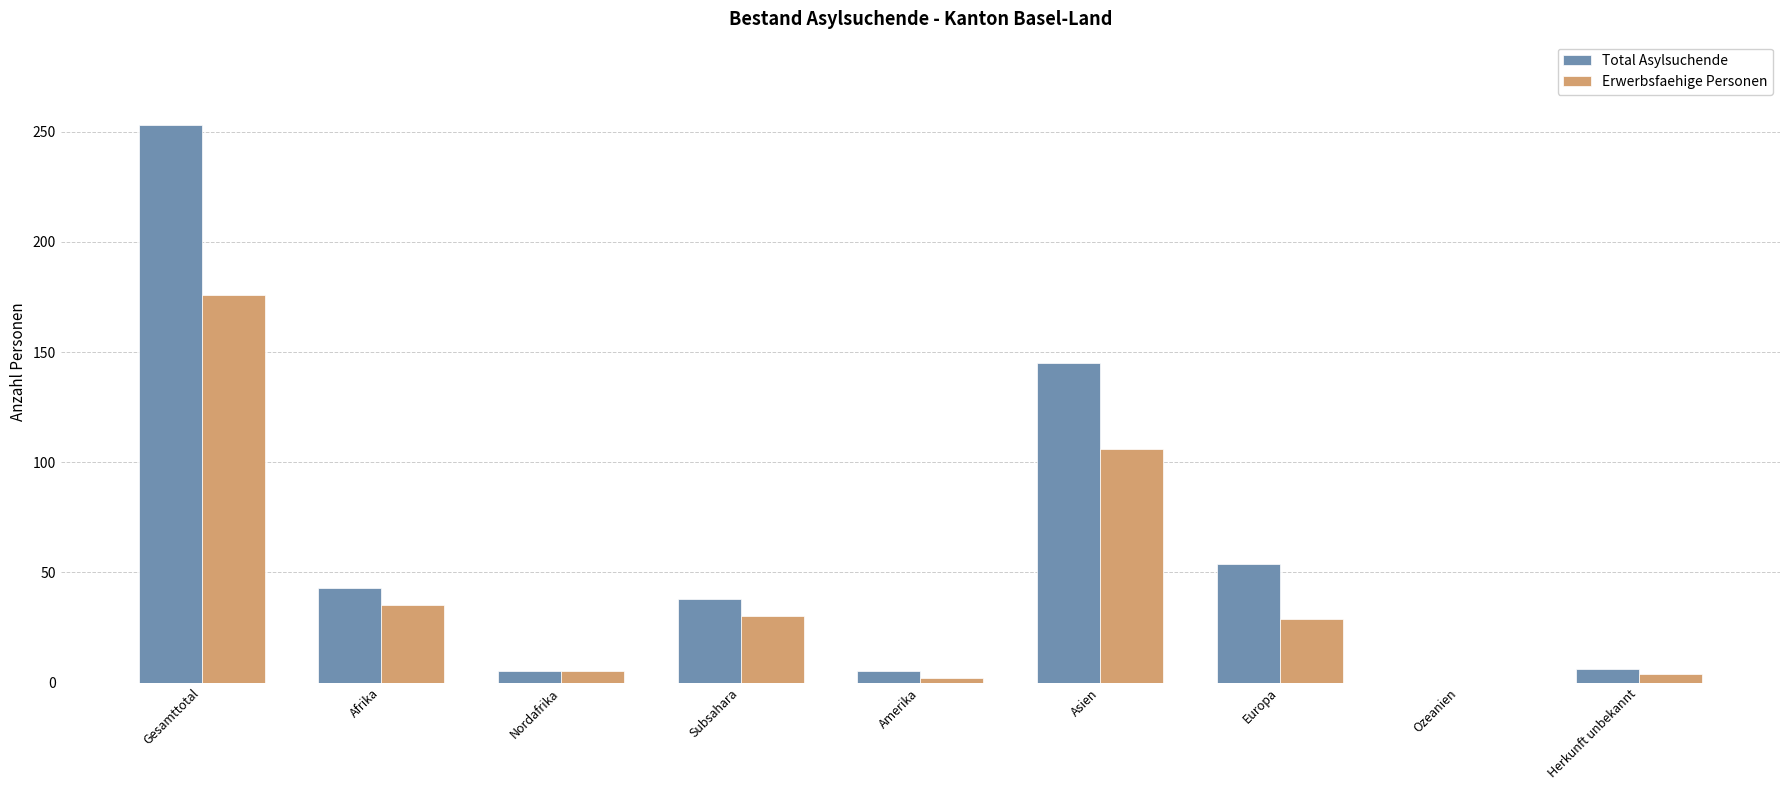

How many groups of bars are there?

9